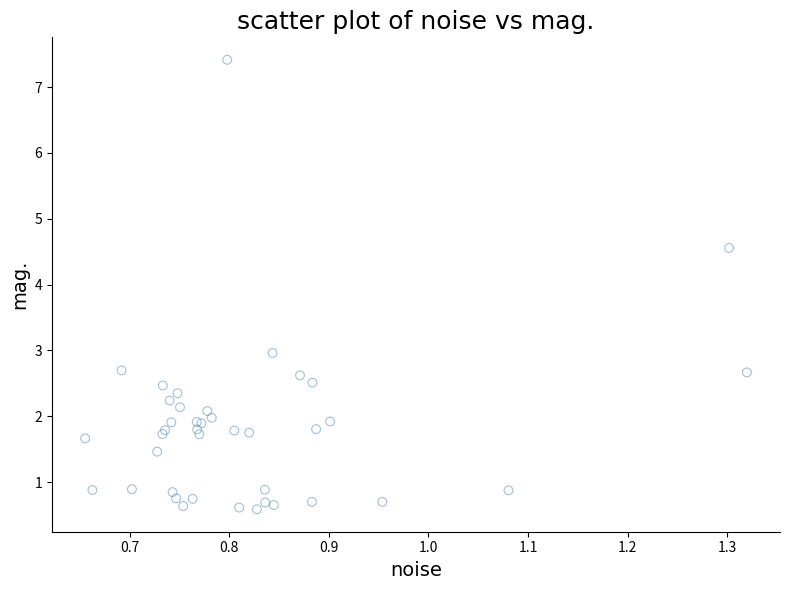

What Y value in the scatter plot is closest to 4?

4.6